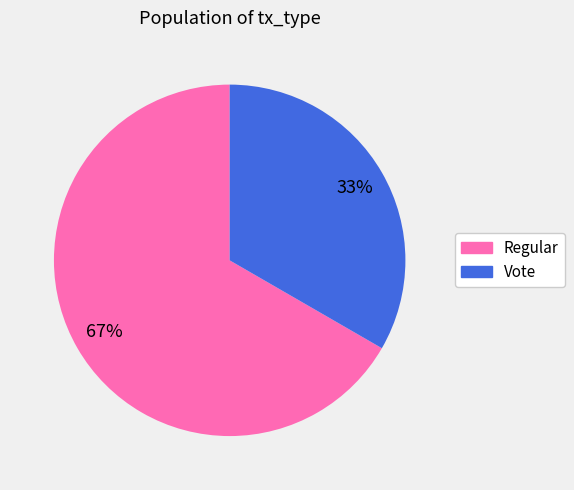

To the nearest percent, what percentage of the pie is Vote?

33%